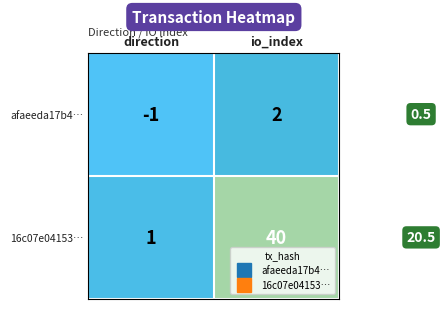

What is the maximum value shown in the chart?

40